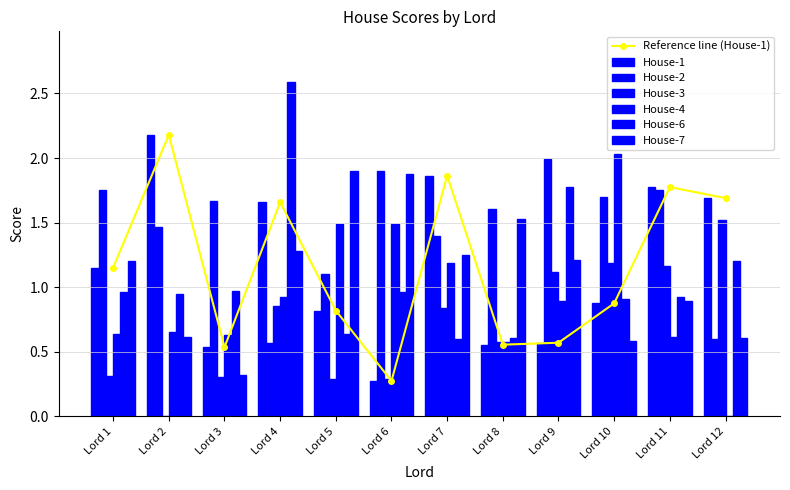

Read the House-7 value at Lord 2.

0.6